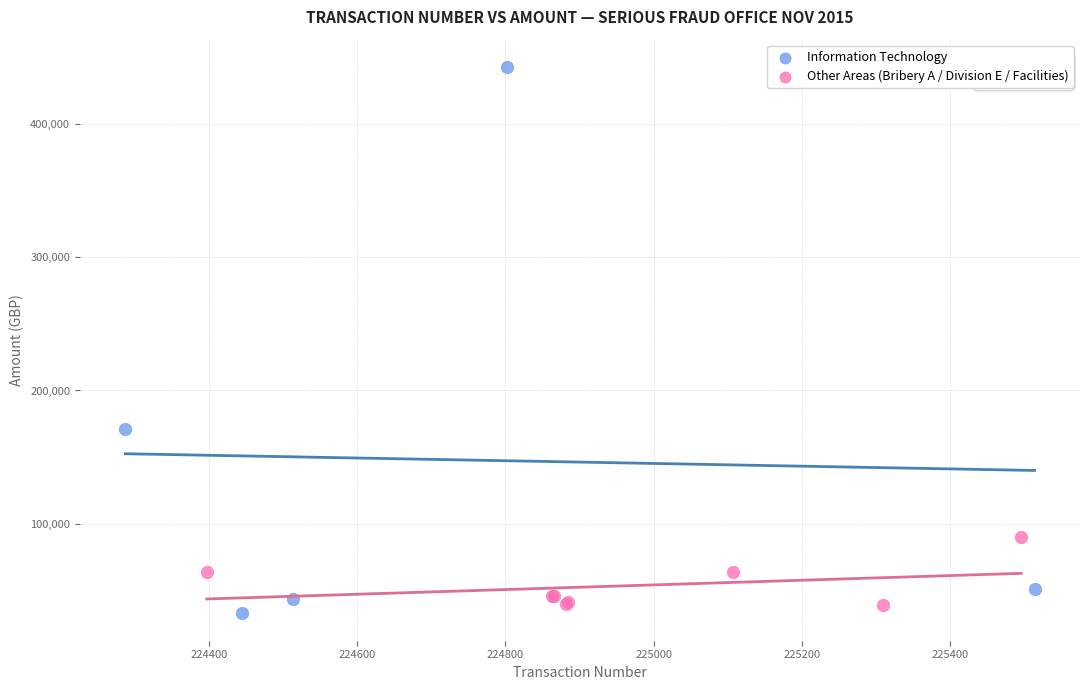

Which series reaches the maximum Y coordinate?

Information Technology